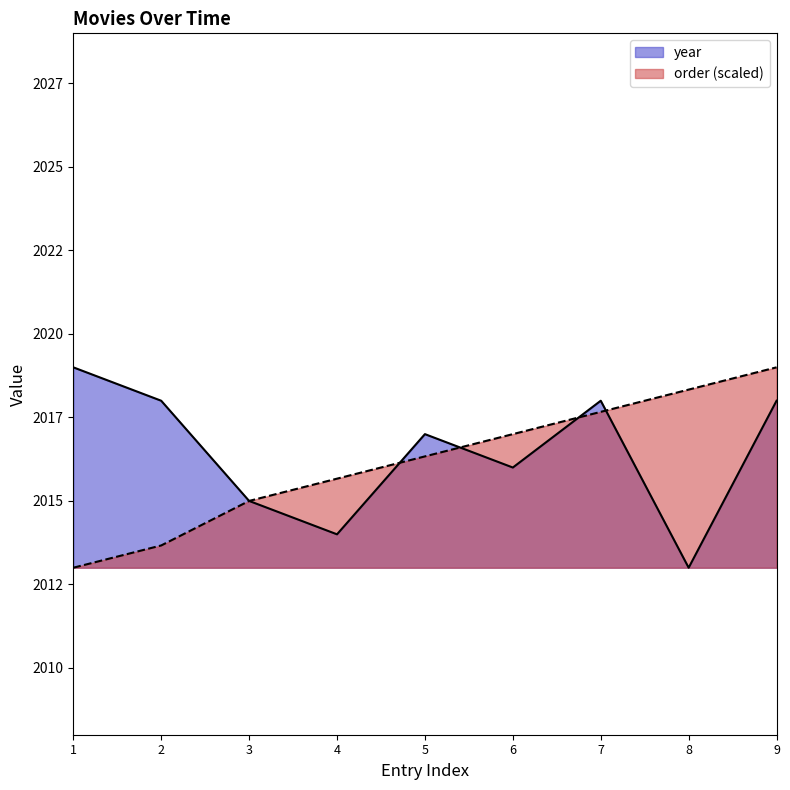

Is it true that year equals 445.9 at 9?

False